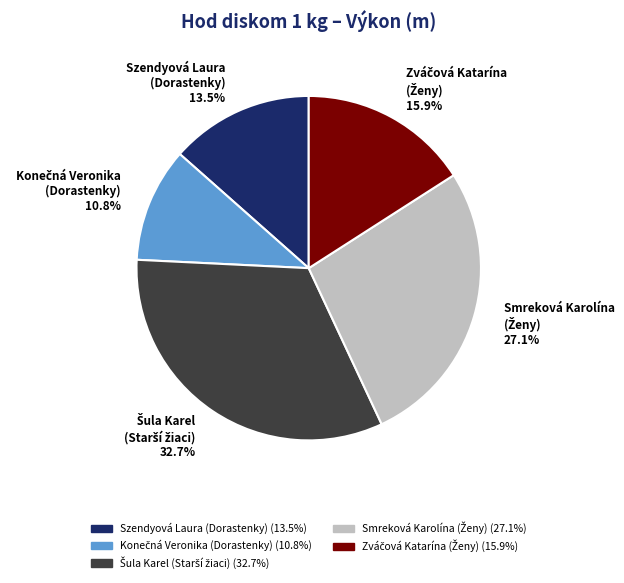

Is there any slice that represents more than half of the pie?

No